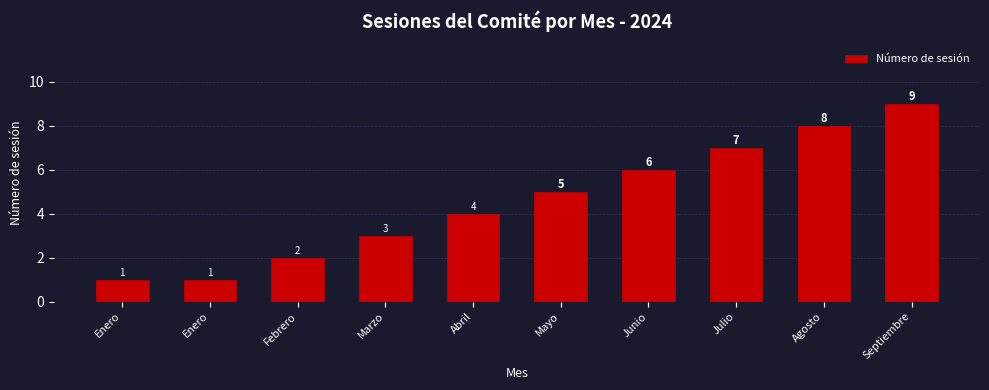

Reading right to left, what are all the values shown in this chart?

9	8	7	6	5	4	3	2	1	1